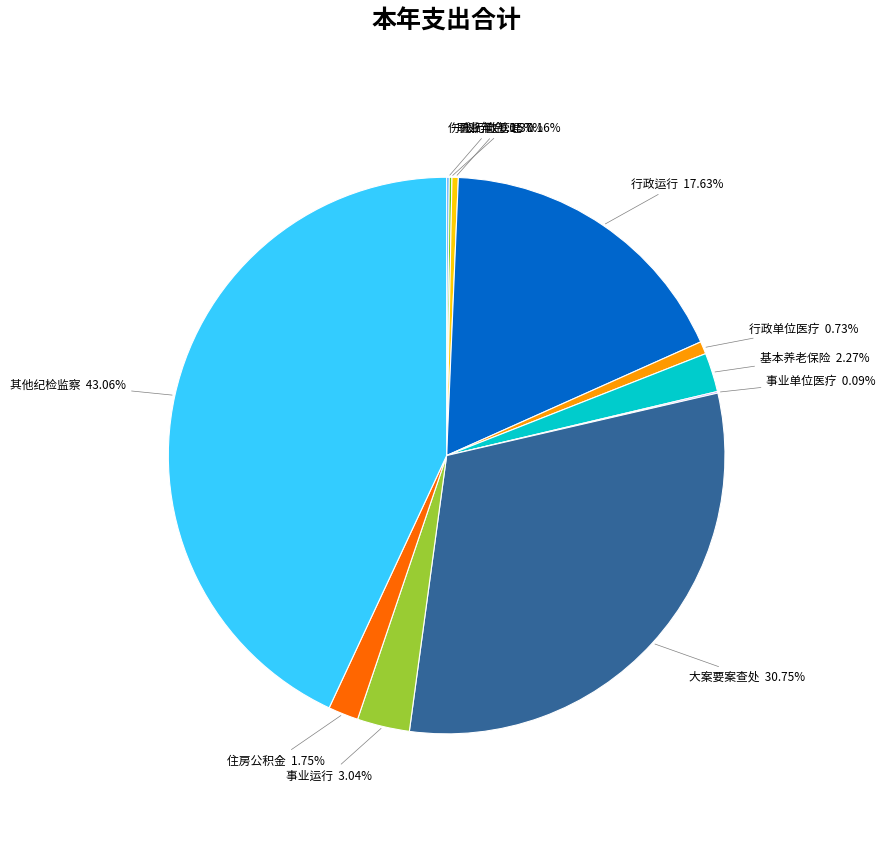

Is there a majority slice in this chart?

No